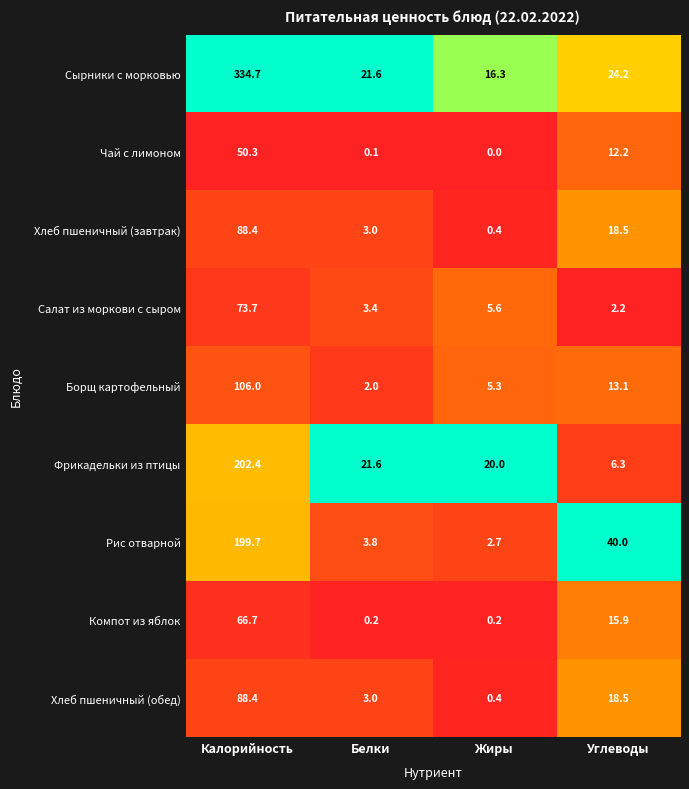

What is the sum of all Сырники с морковью values?

396.8